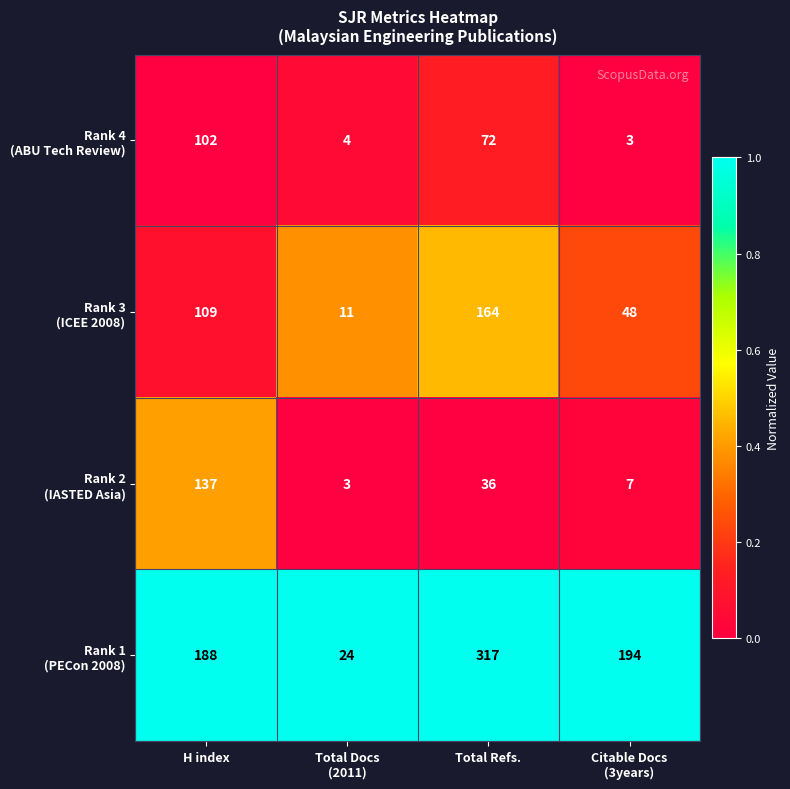

At which category does the chart reach its peak across all series?

Total Refs.